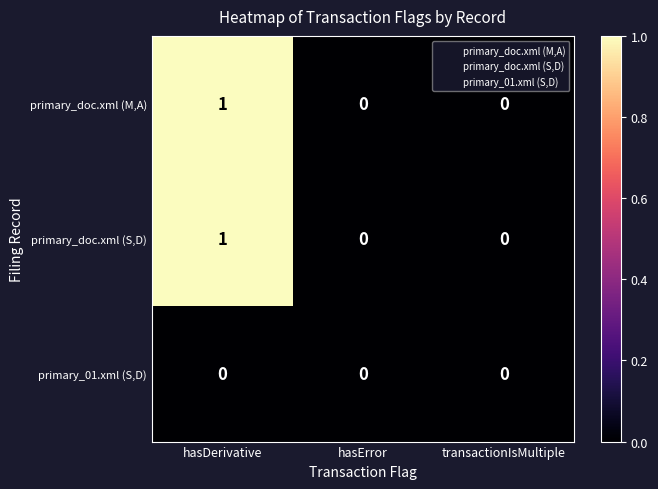

How many primary_doc.xml (S,D) values are between 0 and 1?

3